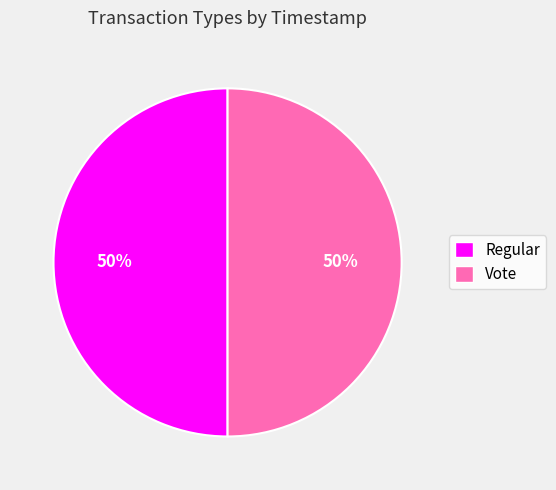

What percentage is the Regular slice, to the nearest percent?

50%